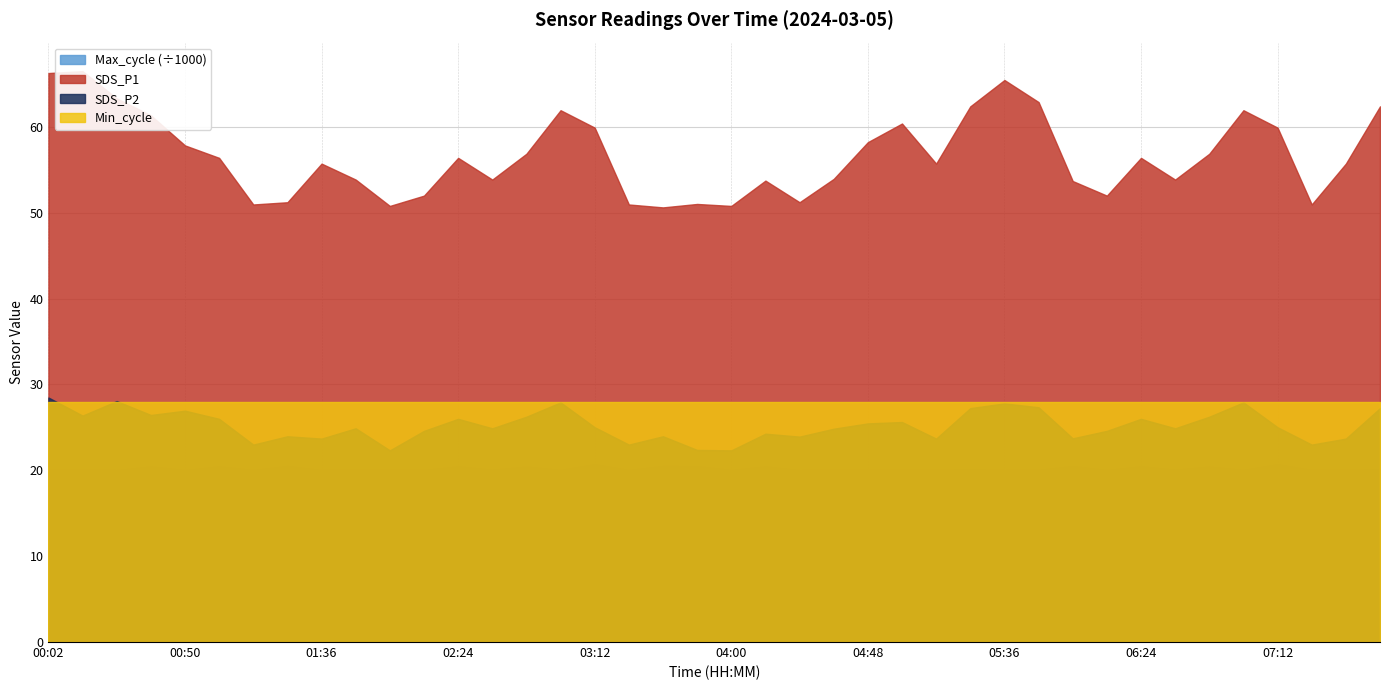

What is the average value of the SDS_P1 series?

56.7